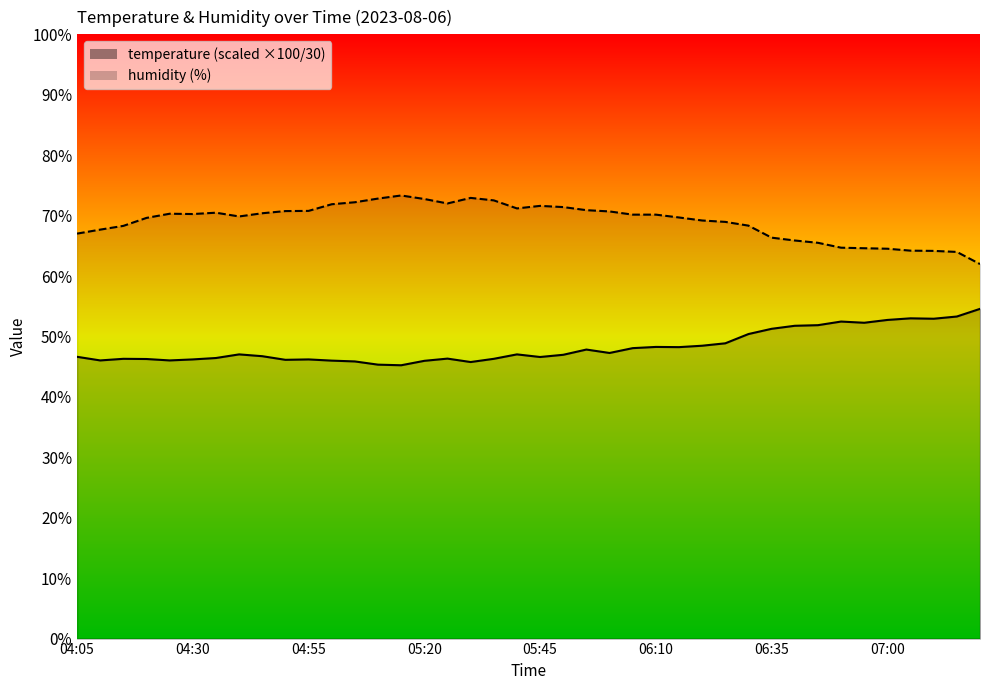

Where is the first local minimum for humidity?

04:30